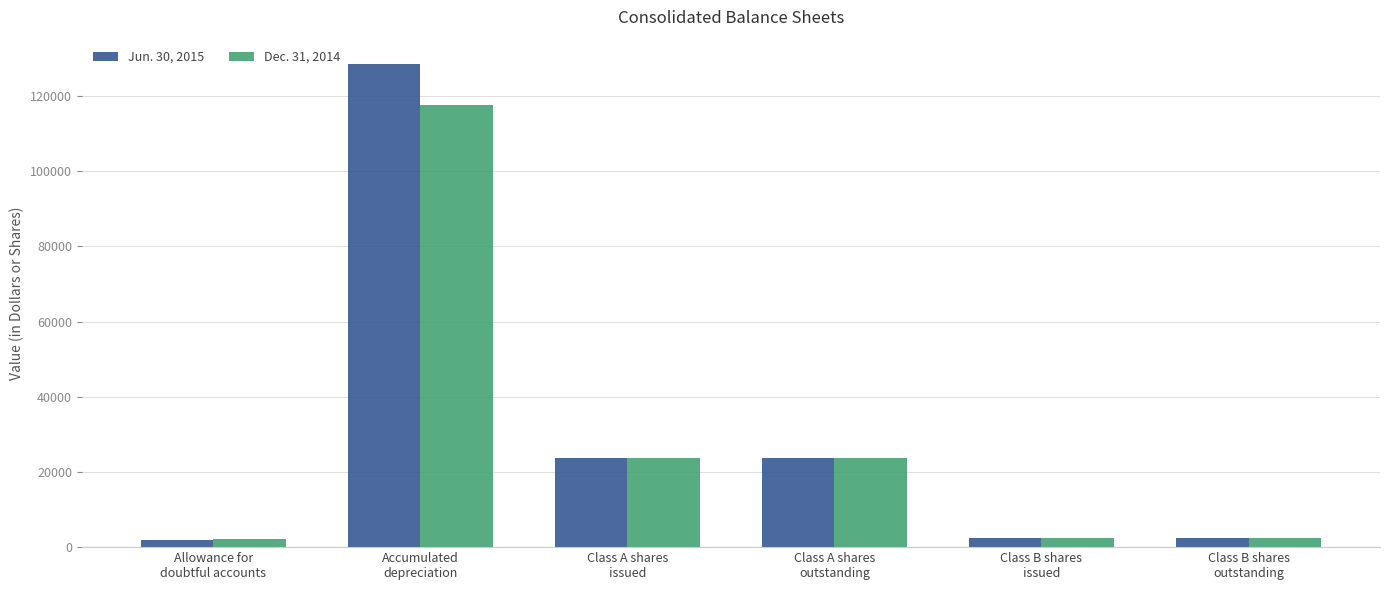

Rank the series by their maximum value, from highest to lowest.

Jun. 30, 2015, Dec. 31, 2014